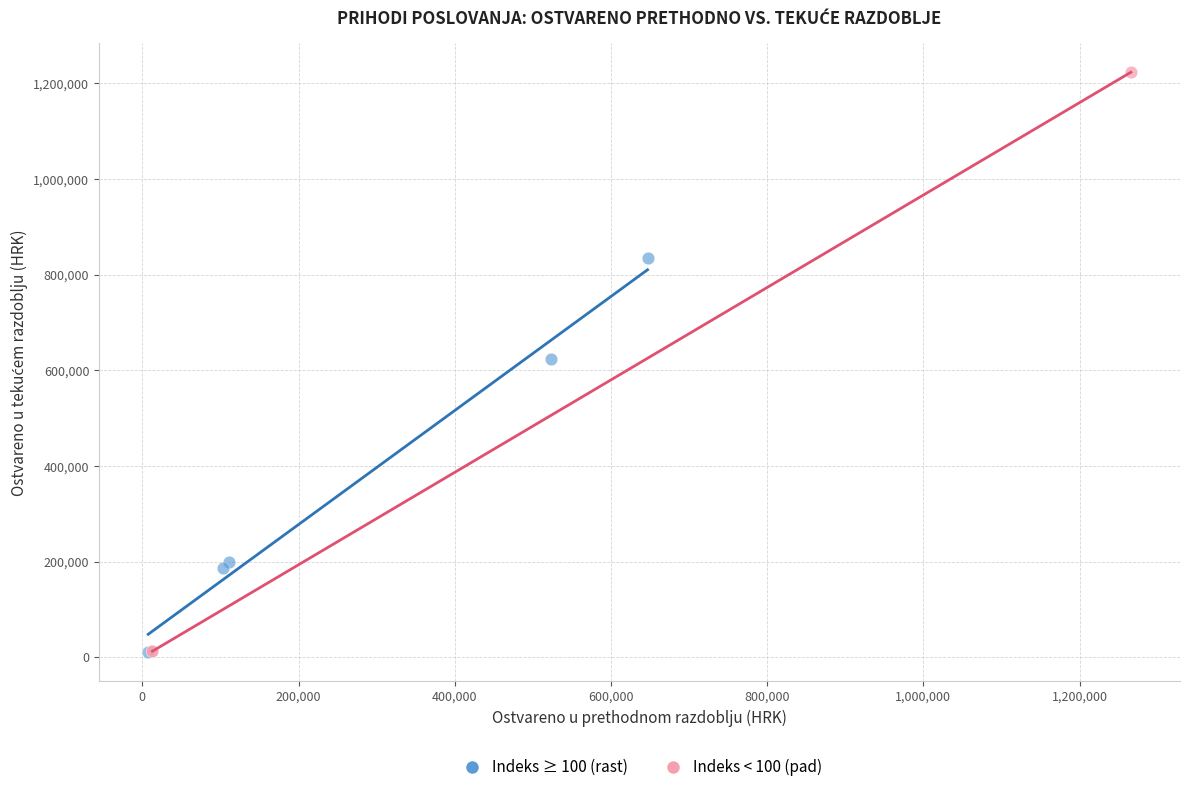

Which series has the widest spread of Y values?

Indeks < 100 (pad)